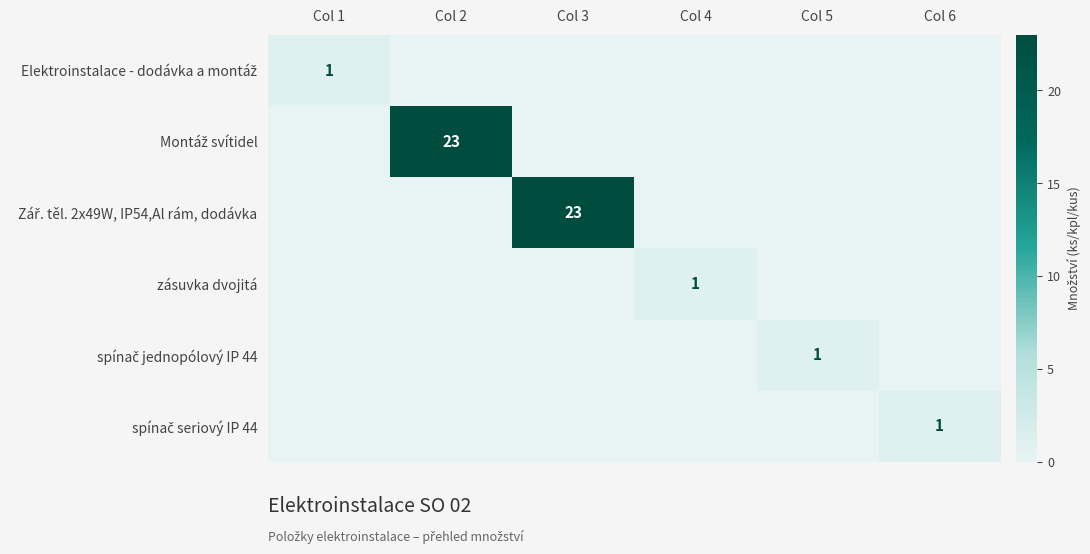

How many values in the spínač jednopólový IP 44 series exceed 0?

1